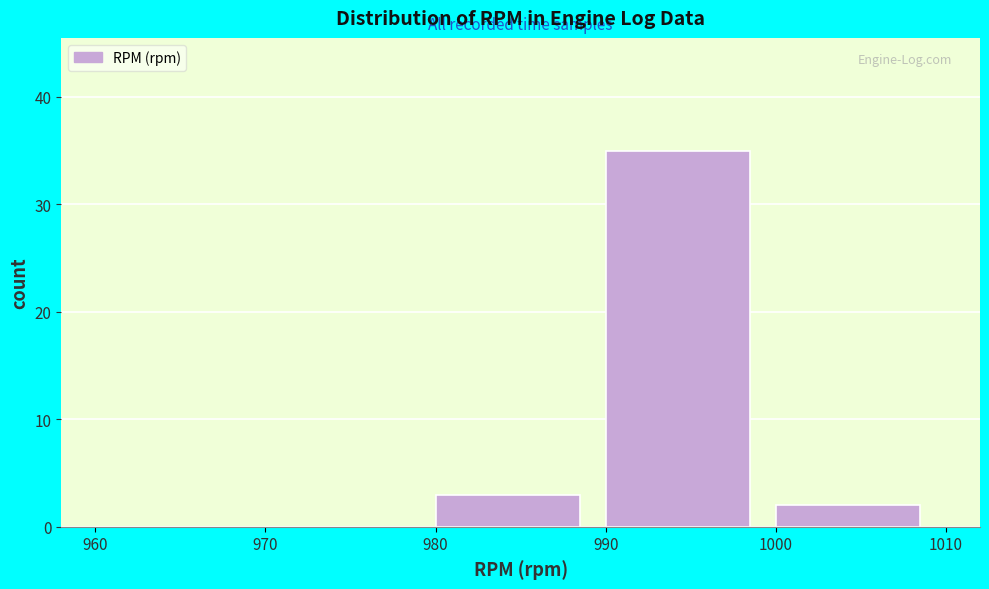

What is the height of the bar covering 980 to 990 on the x-axis? The values are not printed on the chart, so give them approximately, as read against the axis.

3